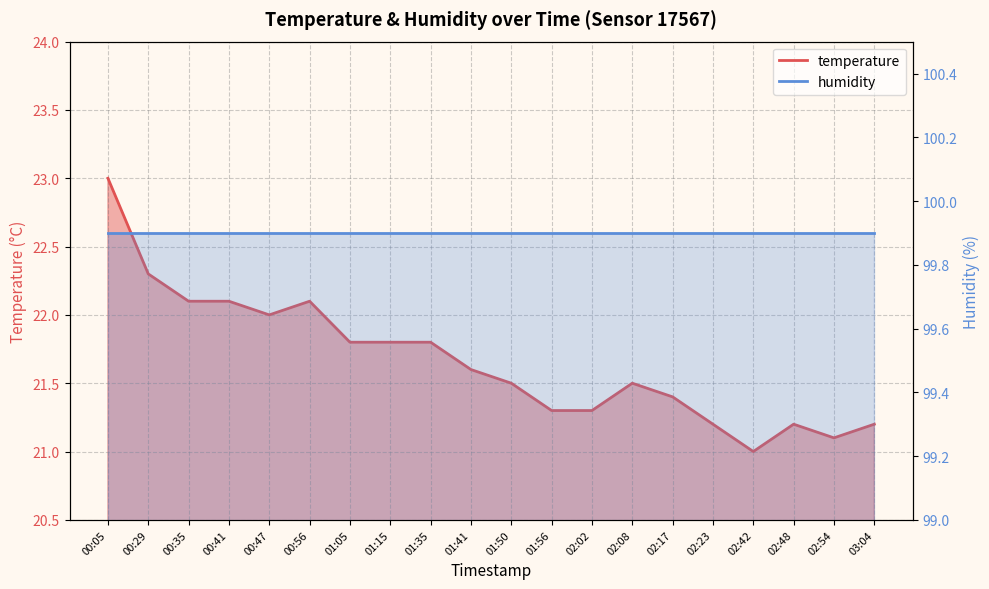

True or false: the data has more than 2 interior local peaks.

True